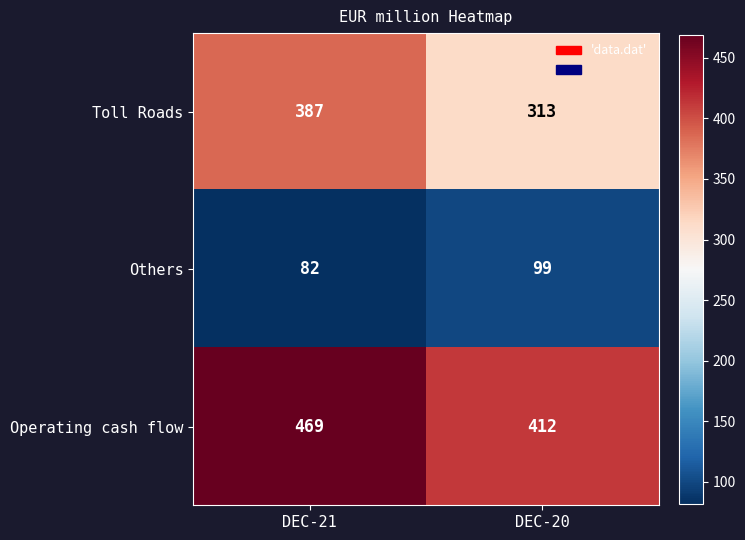

At how many categories does at least one series exceed 395?

2